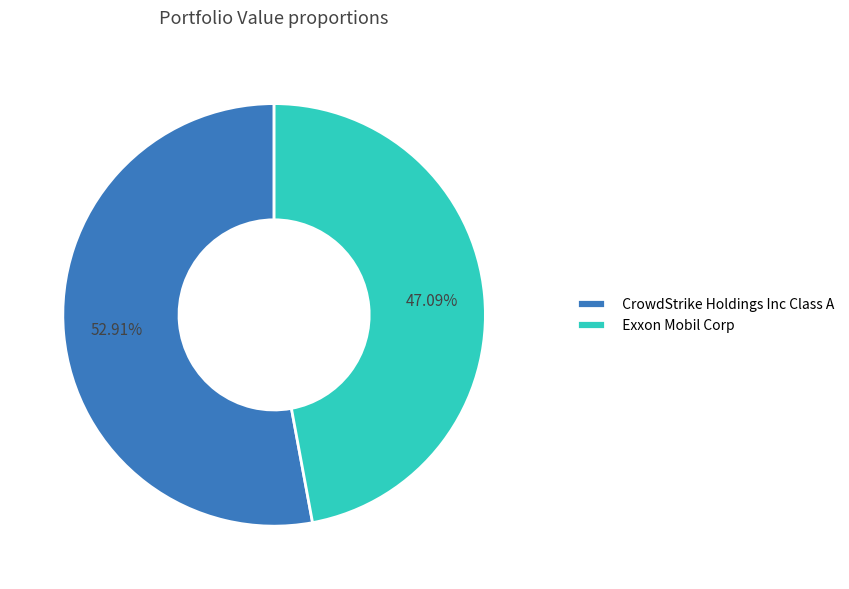

To the nearest percent, what is the average slice percentage?

50%